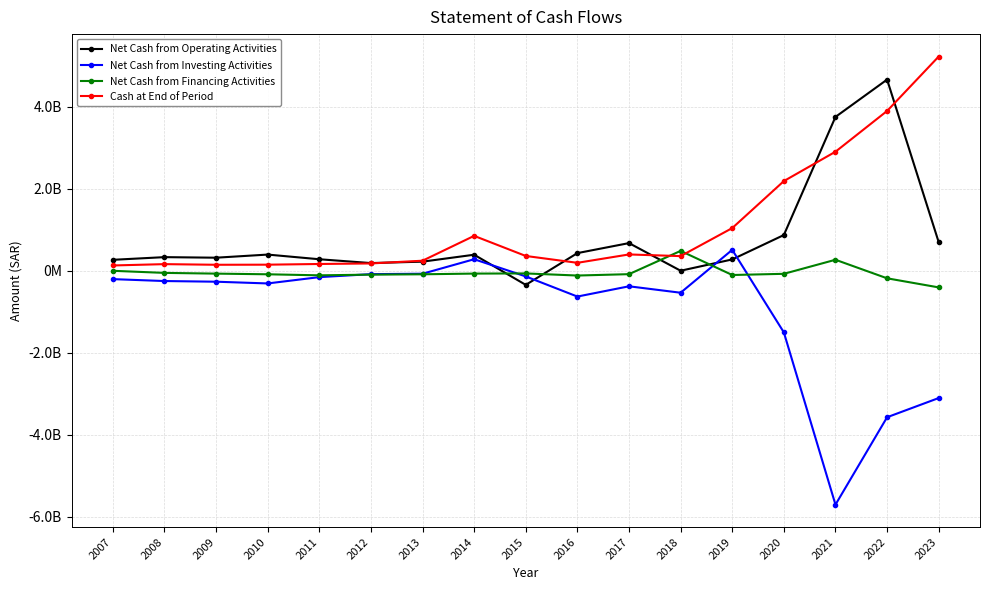

True or false: Net Cash from Financing Activities has more than 1 points higher than both neighbors.

True